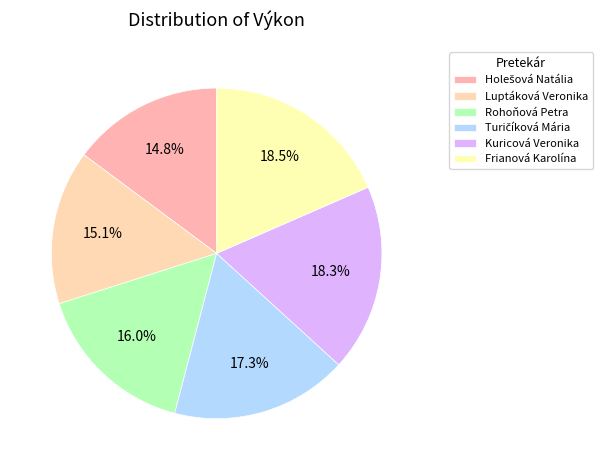

To the nearest percent, what is the difference between the Turičíková Mária and Kuricová Veronika slice percentages?

1%